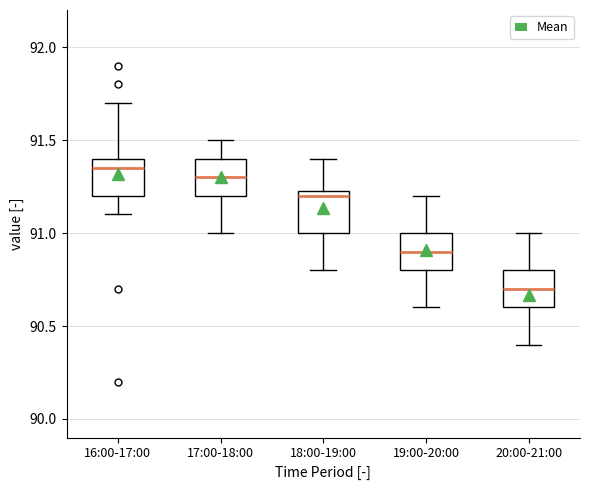

Where does the lower whisker of the box for 20:00-21:00 end on the y-axis? The values are not printed on the chart, so give them approximately, as read against the axis.

90.40